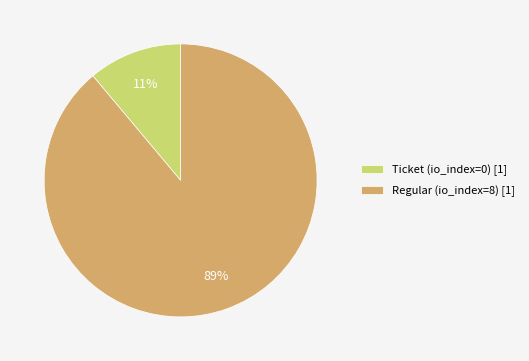

Do Ticket (io_index=0) and Regular (io_index=8) together represent more than half of the pie?

Yes